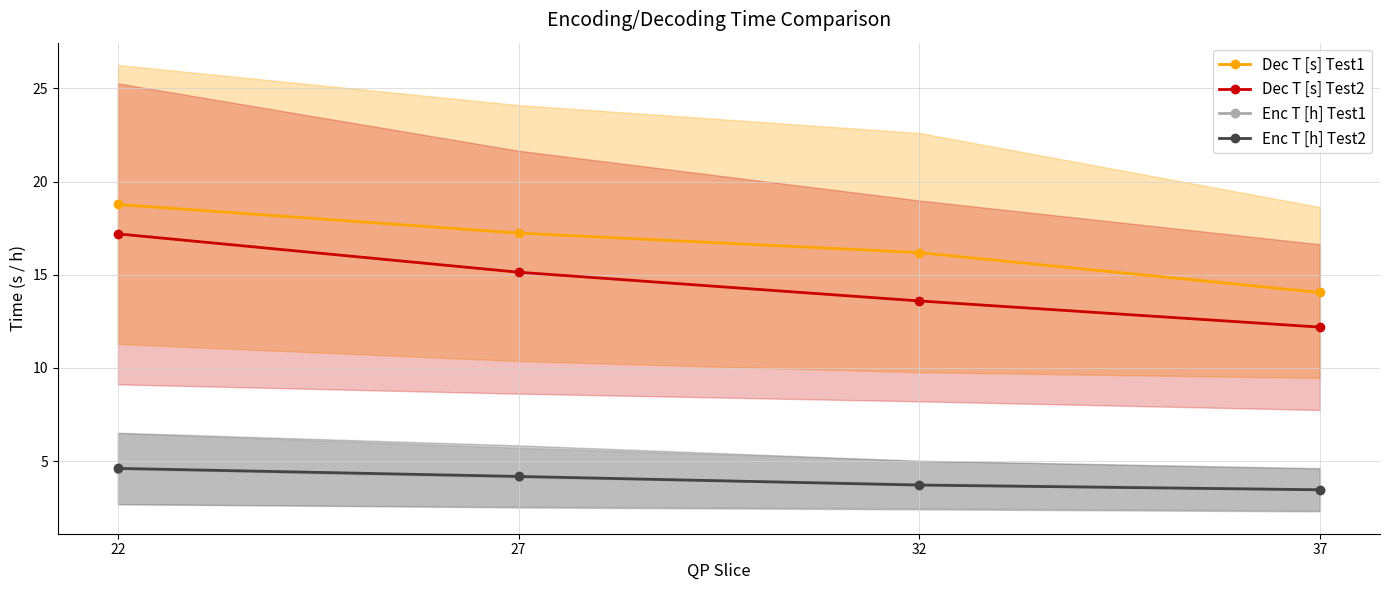

The Dec T [s] Test2 series shows 2.6 at 37. True or false?

False